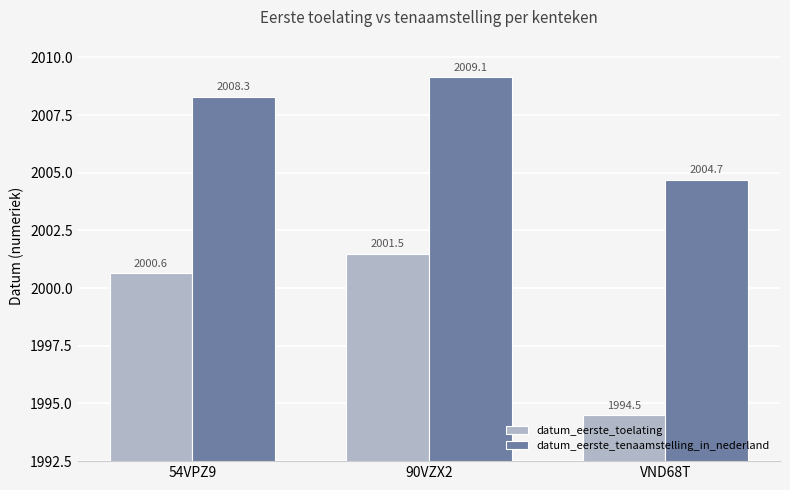

What position from the right is 54VPZ9?

3